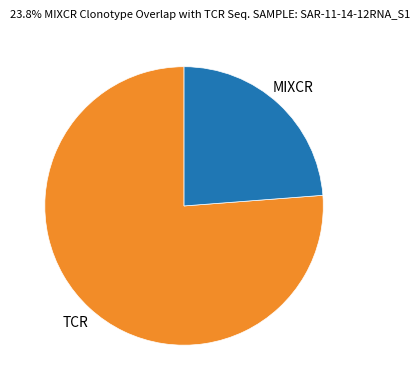

Which slice is the smallest?

MIXCR